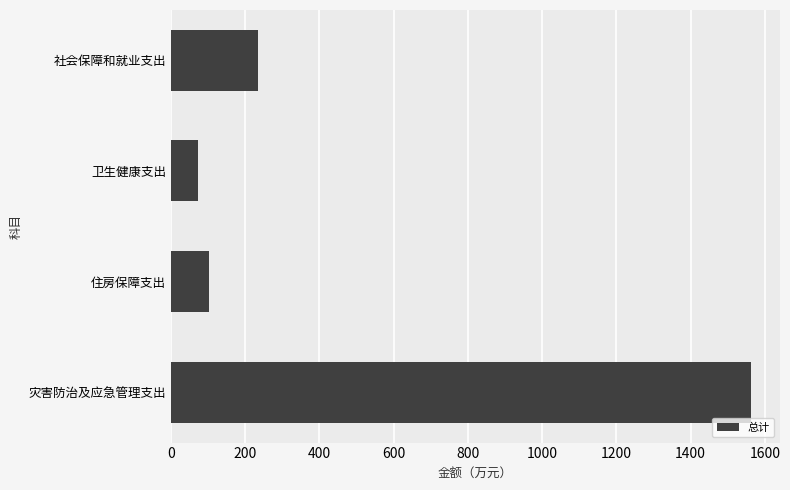

Which has a higher value, 社会保障和就业支出 or 灾害防治及应急管理支出?

灾害防治及应急管理支出